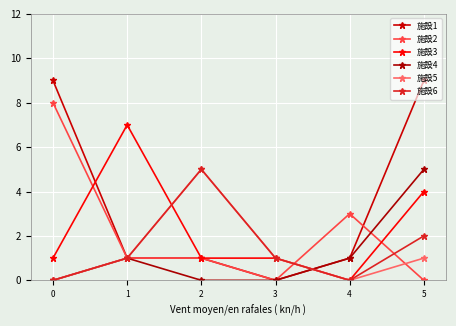

Count the number of categories in the chart.

6